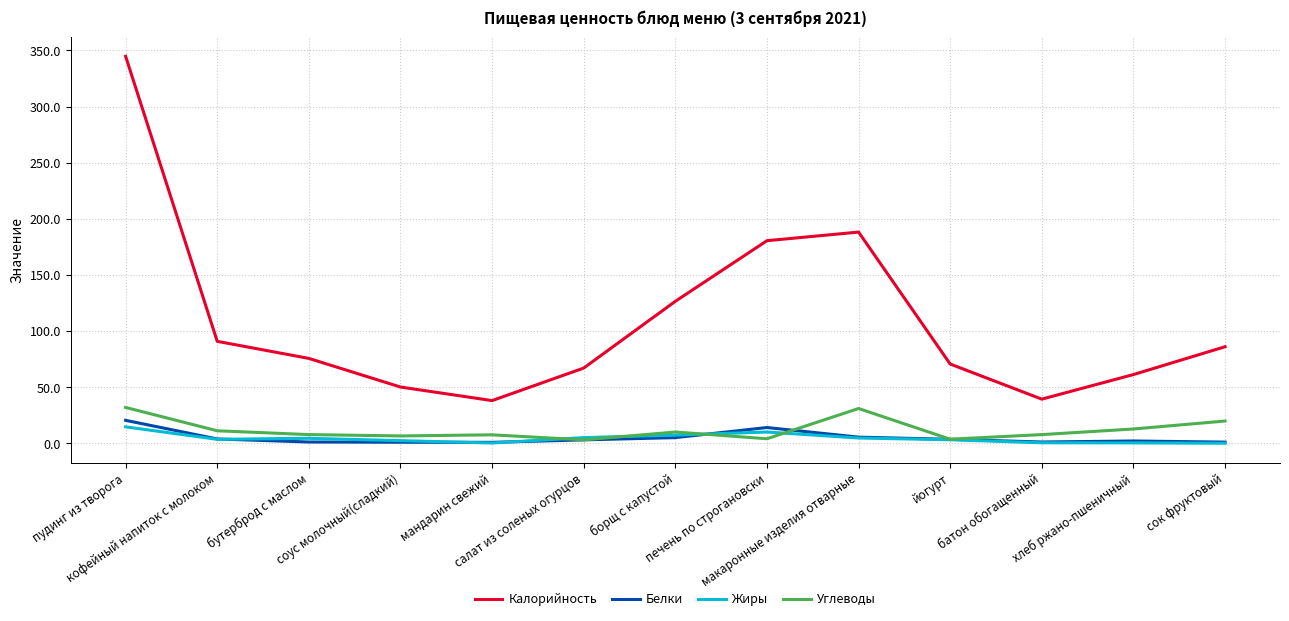

True or false: Жиры and Калорийность cross at least once.

False